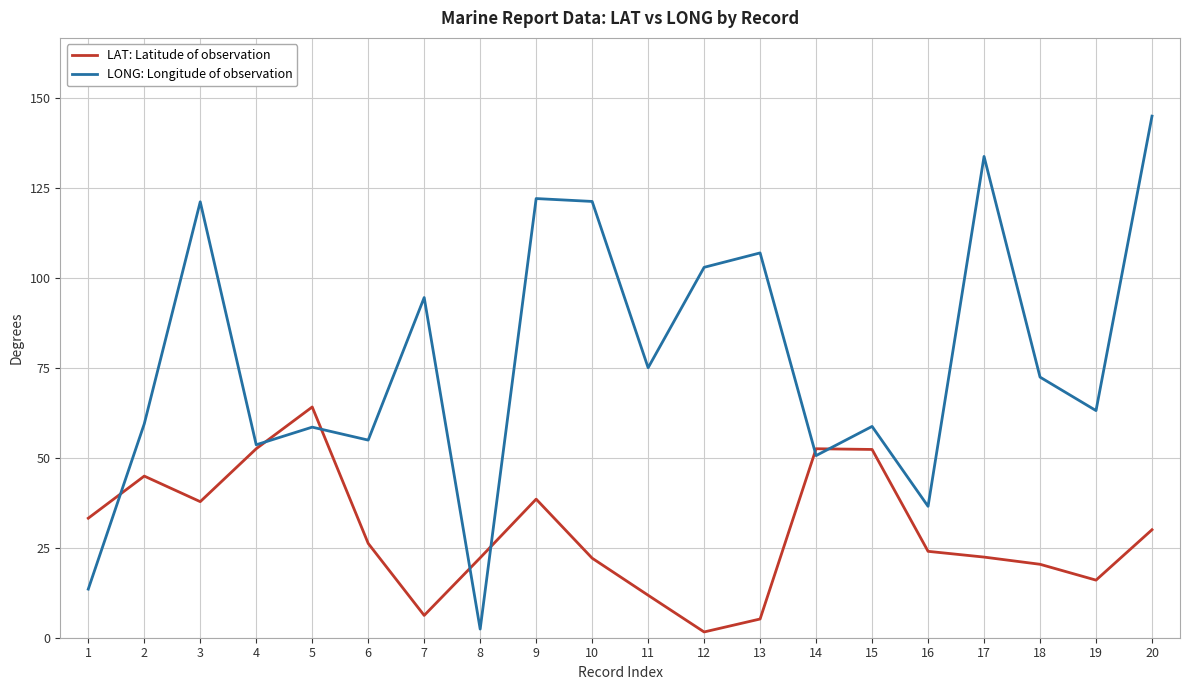

How many series are shown in this chart?

2